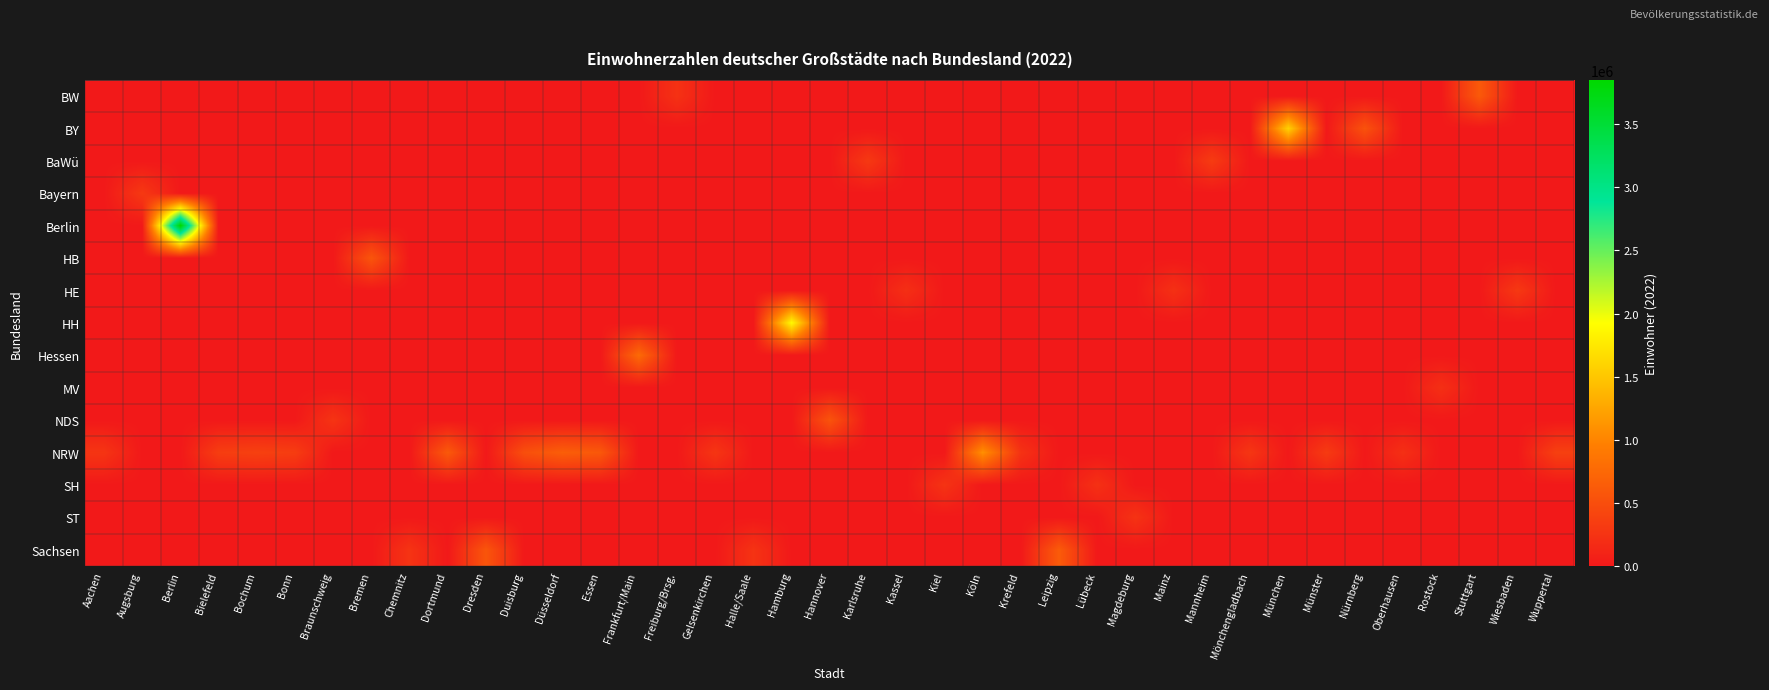

What is the spread (max minus min) of values at Duisburg?

507000